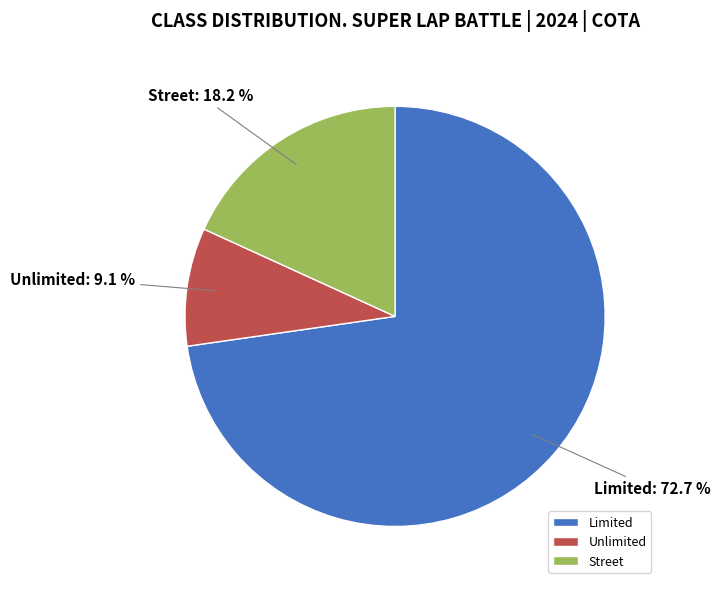

To the nearest percent, what portion does Unlimited represent?

9%